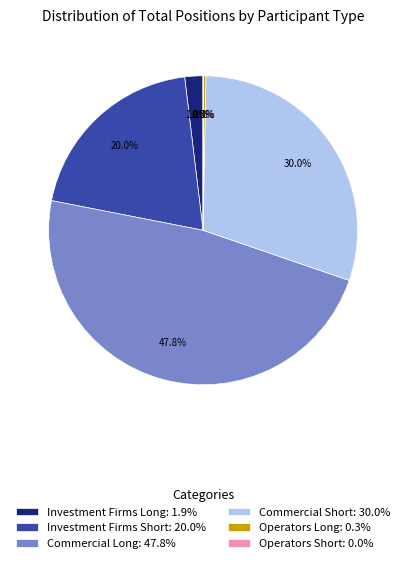

To the nearest percent, what is the difference between the largest and smallest slice percentages?

48%